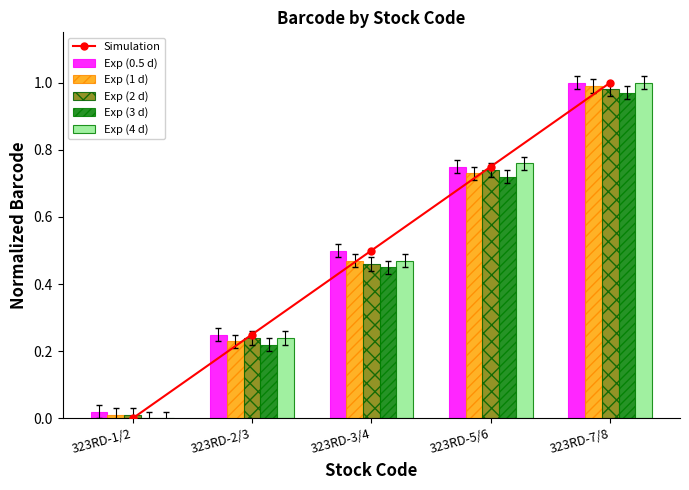

What value does the Exp (0.5 d) series have at 323RD-3/4?

0.5